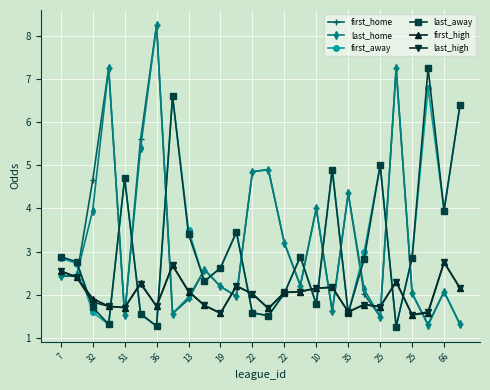

What is the value of the first_away point at the 7th from the left?

1.3